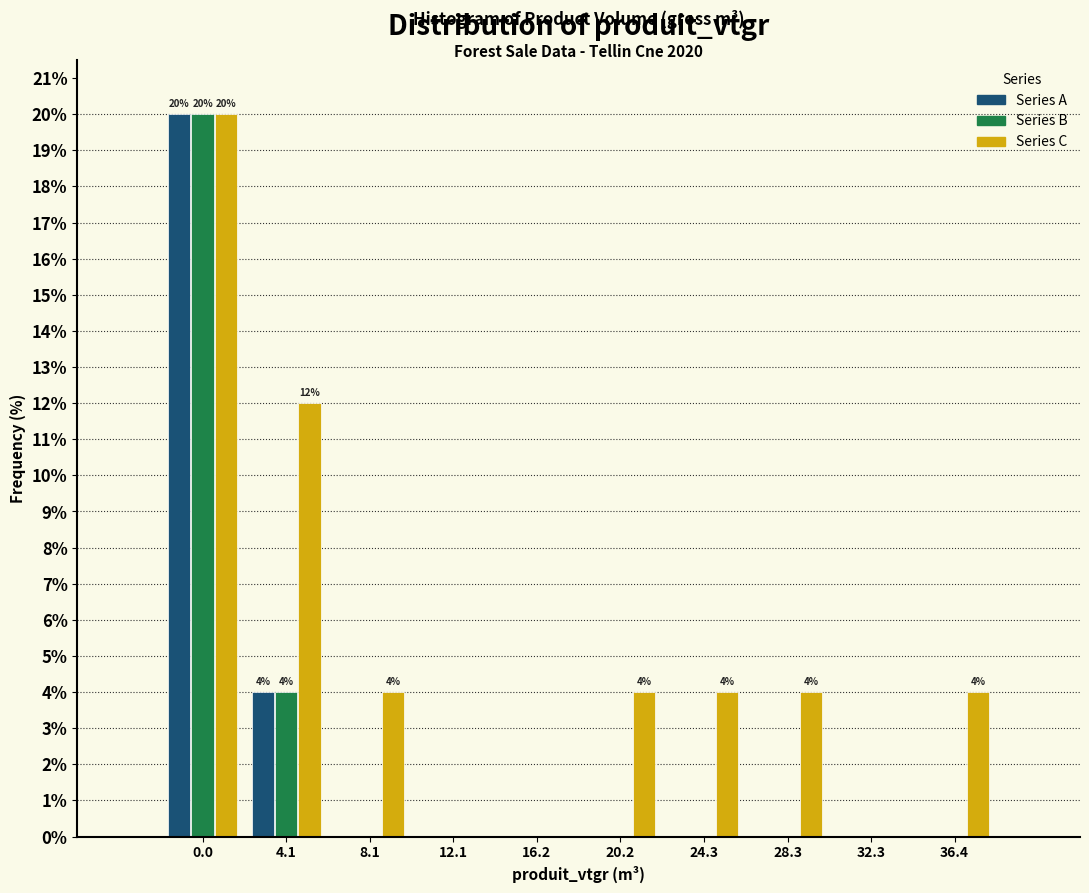

Reading left to right, extract all data points from this chart.

Series A: 0.0=20	4.1=4	8.1=0	12.1=0	16.2=0	20.2=0	24.3=0	28.3=0	32.3=0	36.4=0
Series B: 0.0=20	4.1=4	8.1=0	12.1=0	16.2=0	20.2=0	24.3=0	28.3=0	32.3=0	36.4=0
Series C: 0.0=20	4.1=12	8.1=4	12.1=0	16.2=0	20.2=4	24.3=4	28.3=4	32.3=0	36.4=4